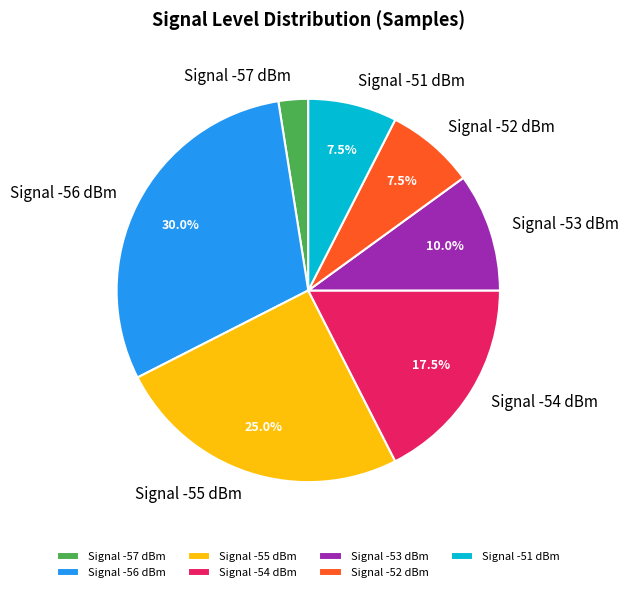

What percentage is NOT represented by Signal -52 dBm?

92.5%